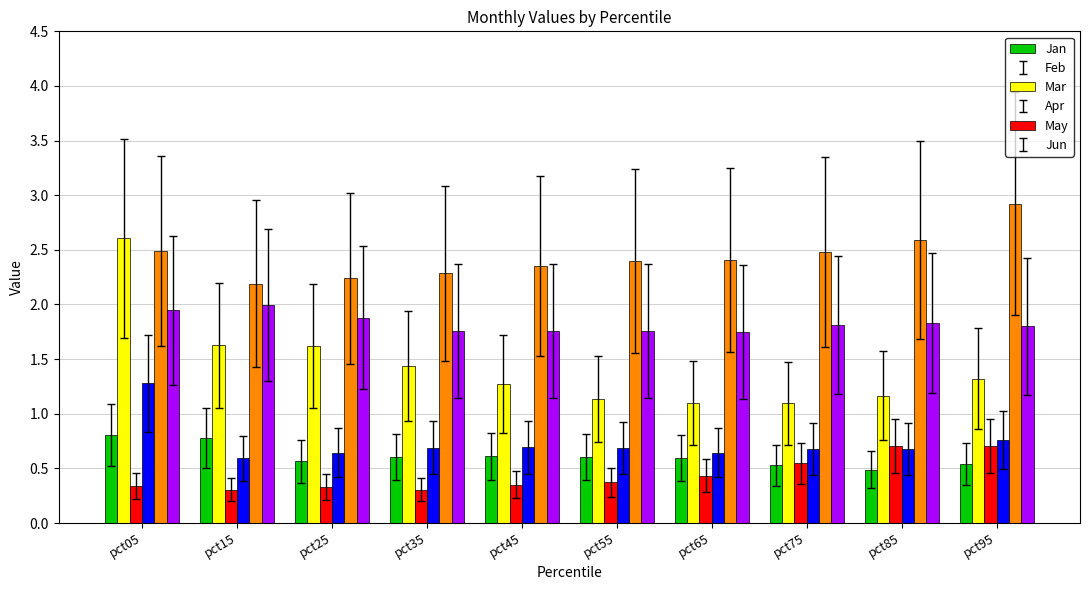

Which series has the widest spread of values?

Feb